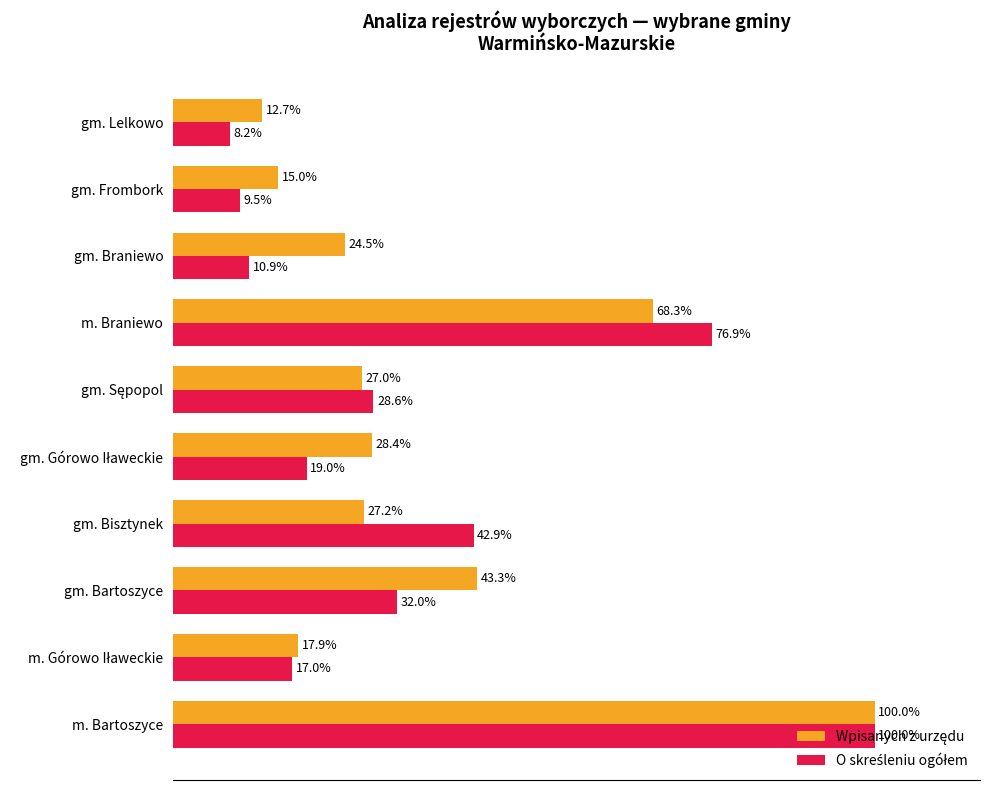

At which category is the sum across all series the highest?

m. Bartoszyce